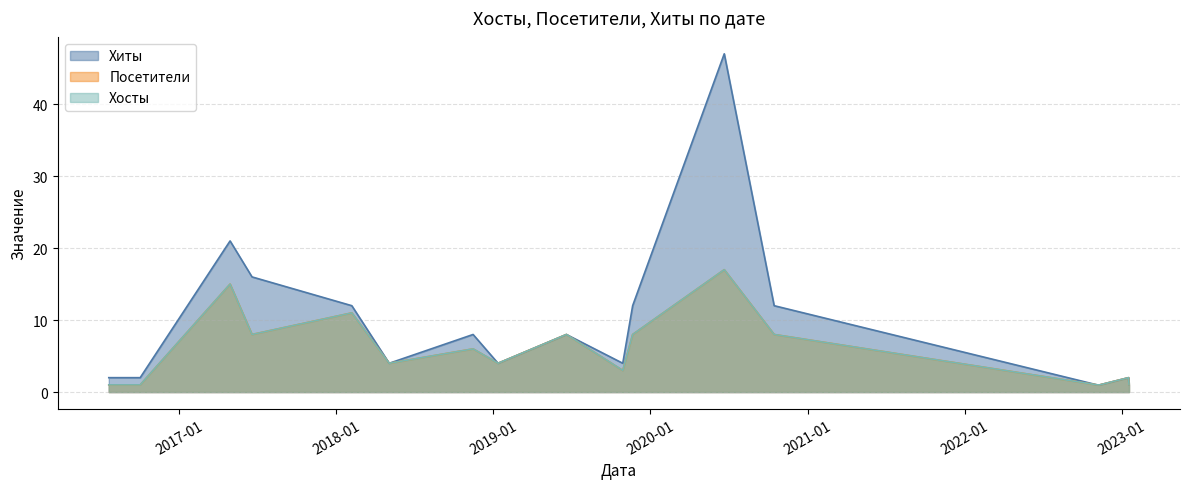

What are all the series names shown in the legend?

Хиты, Посетители, Хосты